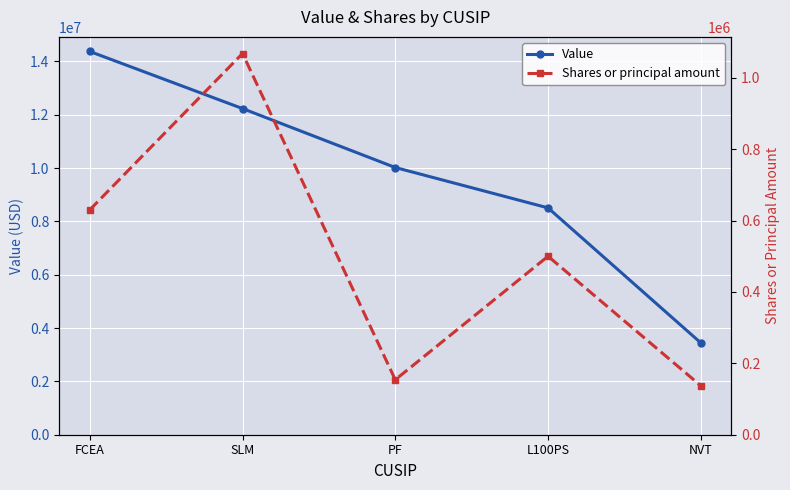

What is the value of the Shares or principal amount point at the 5th from the left?

137221